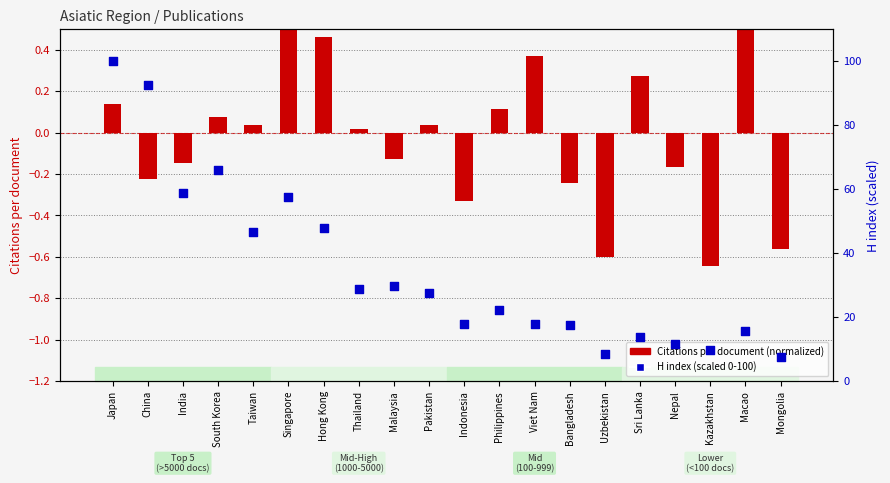

At which category is the sum across all series the highest?

Japan